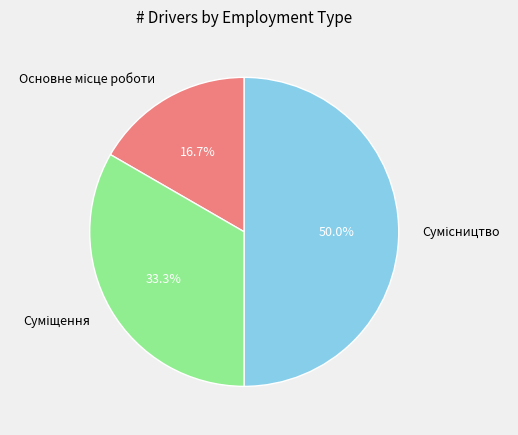

How many segments does this pie chart have?

3